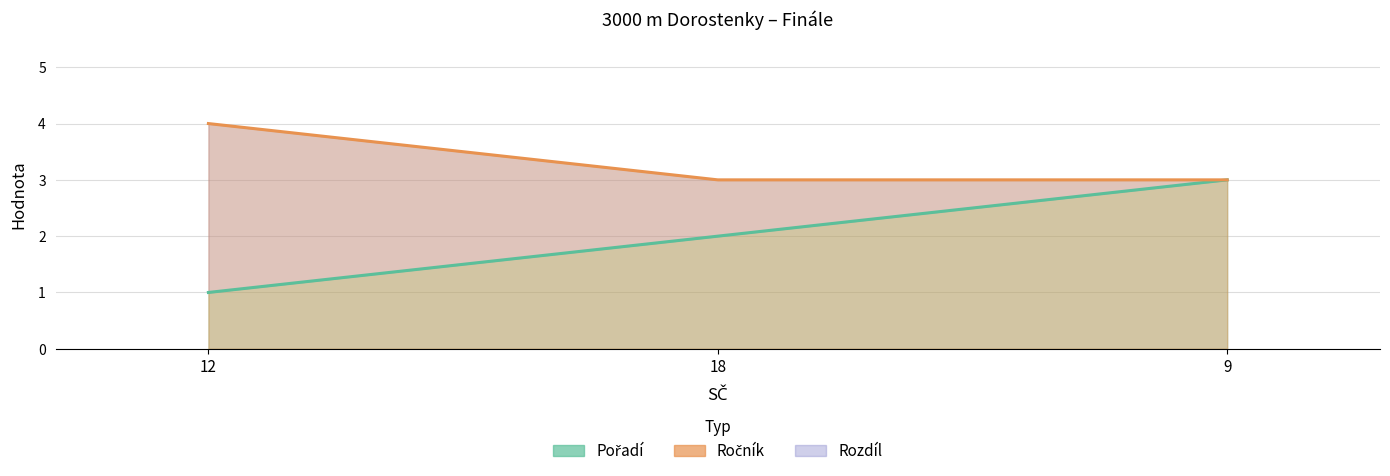

What position from the right is 12?

3